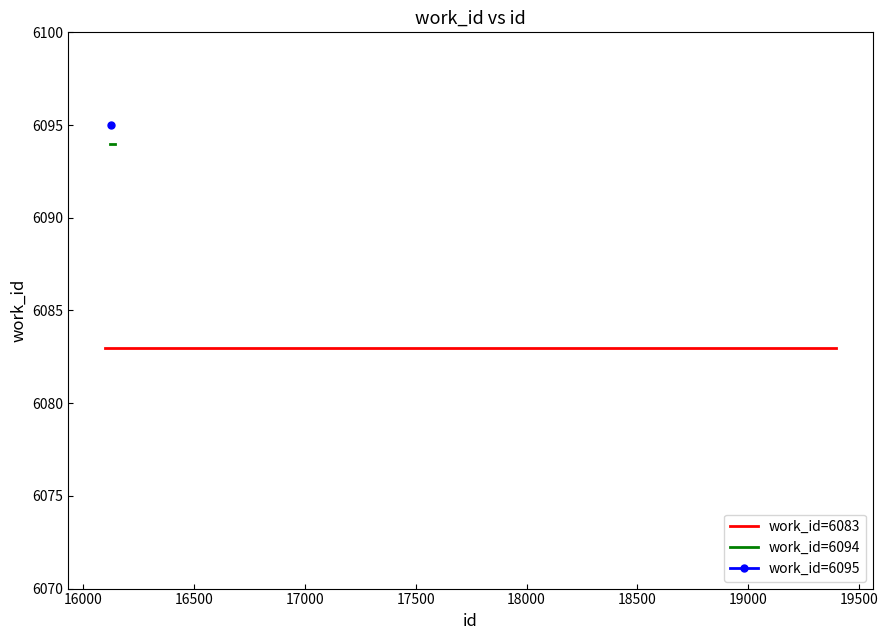

What is the sum of all values?

60886